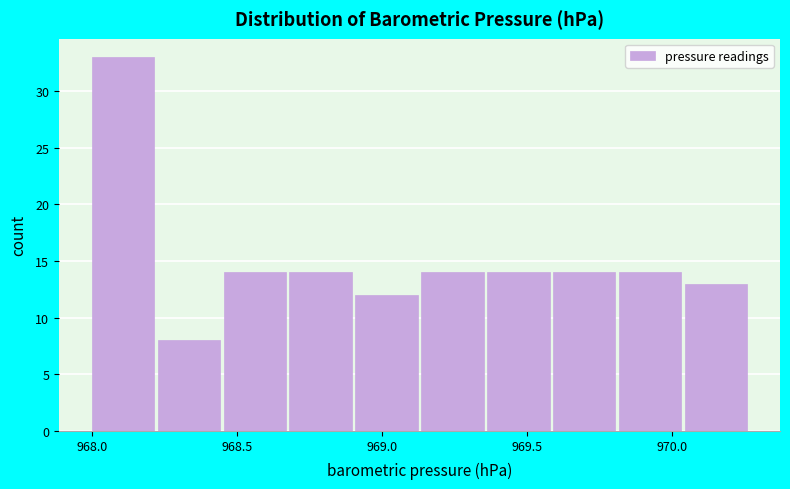

What is the height of the bar covering 969.35 to 969.60 on the x-axis? Neither the bar edges nor the heights are printed on the chart, so give them approximately, as read against the axes.

14